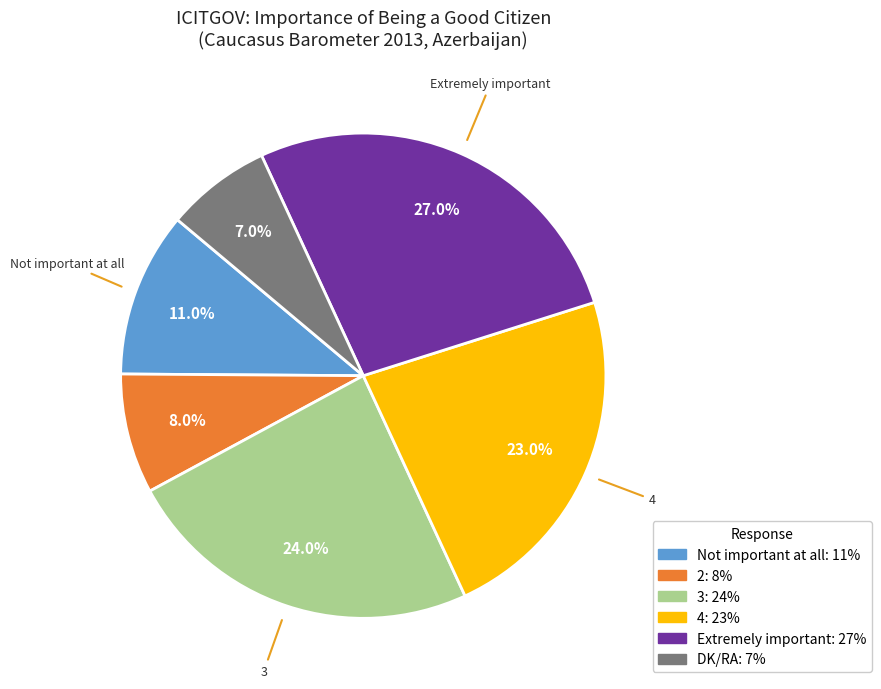

Is there a majority slice in this chart?

No